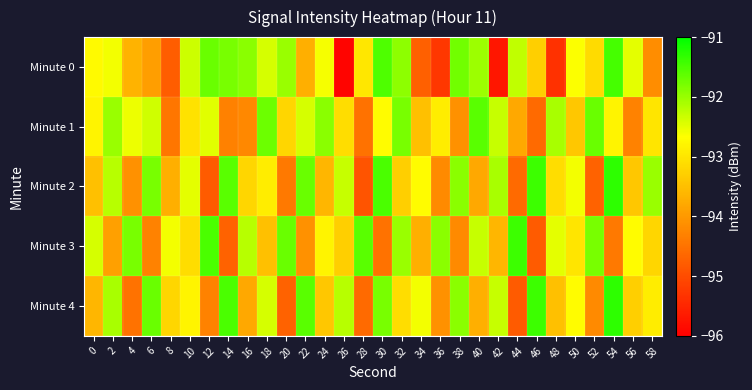

Reading left to right, what are all the values shown in this chart?

Minute 0: 0=-92.7	2=-92.6	4=-93.7	6=-93.9	8=-94.8	10=-92.3	12=-91.7	14=-91.8	16=-91.9	18=-92.4	20=-92.0	22=-93.7	24=-92.6	26=-95.9	28=-93.0	30=-91.5	32=-91.9	34=-94.7	36=-95.3	38=-91.8	40=-92.0	42=-95.7	44=-92.3	46=-93.3	48=-95.3	50=-92.7	52=-93.1	54=-91.5	56=-92.5	58=-94.1
Minute 1: 0=-92.8	2=-92.0	4=-92.6	6=-92.4	8=-94.4	10=-93.0	12=-92.5	14=-94.3	16=-94.2	18=-91.7	20=-93.2	22=-92.4	24=-91.9	26=-93.1	28=-94.5	30=-92.7	32=-91.8	34=-93.5	36=-92.9	38=-94.1	40=-91.6	42=-92.3	44=-93.8	46=-94.6	48=-92.1	50=-93.4	52=-91.7	54=-92.8	56=-94.3	58=-93.0
Minute 2: 0=-93.5	2=-92.2	4=-94.1	6=-91.8	8=-93.7	10=-92.5	12=-94.8	14=-91.6	16=-93.2	18=-92.9	20=-94.4	22=-91.7	24=-93.6	26=-92.3	28=-94.9	30=-91.5	32=-93.3	34=-92.7	36=-94.2	38=-91.9	40=-93.8	42=-92.1	44=-94.6	46=-91.4	48=-93.1	50=-92.6	52=-94.7	54=-91.3	56=-93.4	58=-92.0
Minute 3: 0=-92.4	2=-93.9	4=-91.8	6=-94.3	8=-92.6	10=-93.1	12=-91.5	14=-94.7	16=-92.2	18=-93.5	20=-91.7	22=-94.1	24=-92.8	26=-93.3	28=-91.6	30=-94.5	32=-92.0	34=-93.7	36=-91.9	38=-94.2	40=-92.3	42=-93.6	44=-91.4	46=-94.8	48=-92.5	50=-93.0	52=-91.8	54=-94.4	56=-92.7	58=-93.2
Minute 4: 0=-93.6	2=-92.1	4=-94.5	6=-91.7	8=-93.2	10=-92.8	12=-94.3	14=-91.5	16=-93.8	18=-92.4	20=-94.7	22=-91.6	24=-93.4	26=-92.2	28=-94.6	30=-91.8	32=-93.1	34=-92.6	36=-94.1	38=-91.9	40=-93.7	42=-92.3	44=-94.8	46=-91.4	48=-93.5	50=-92.7	52=-94.2	54=-91.3	56=-93.3	58=-92.9